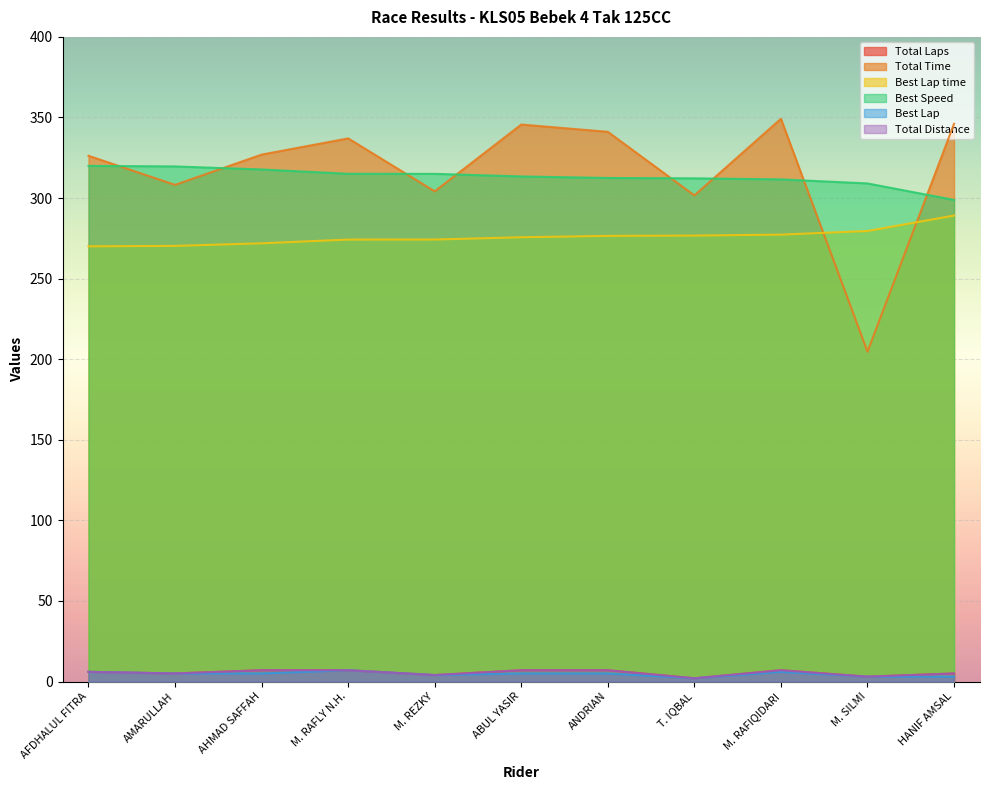

What position from the left is ABUL YASIR?

6